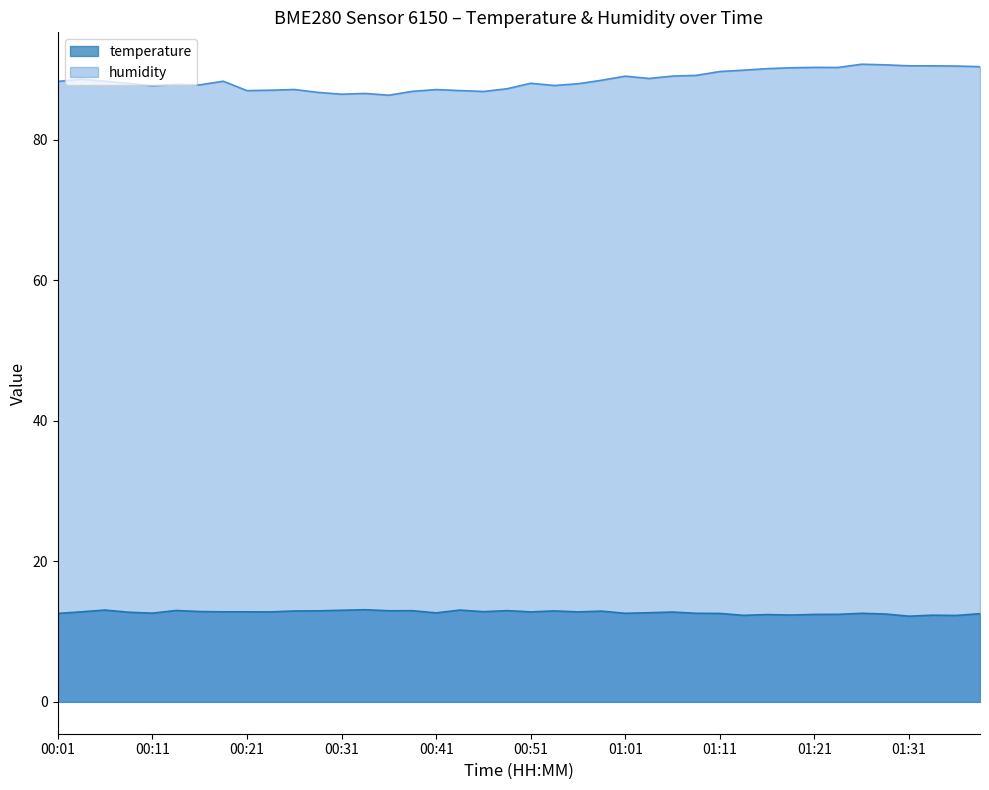

At how many categories does at least one series exceed 69?

40